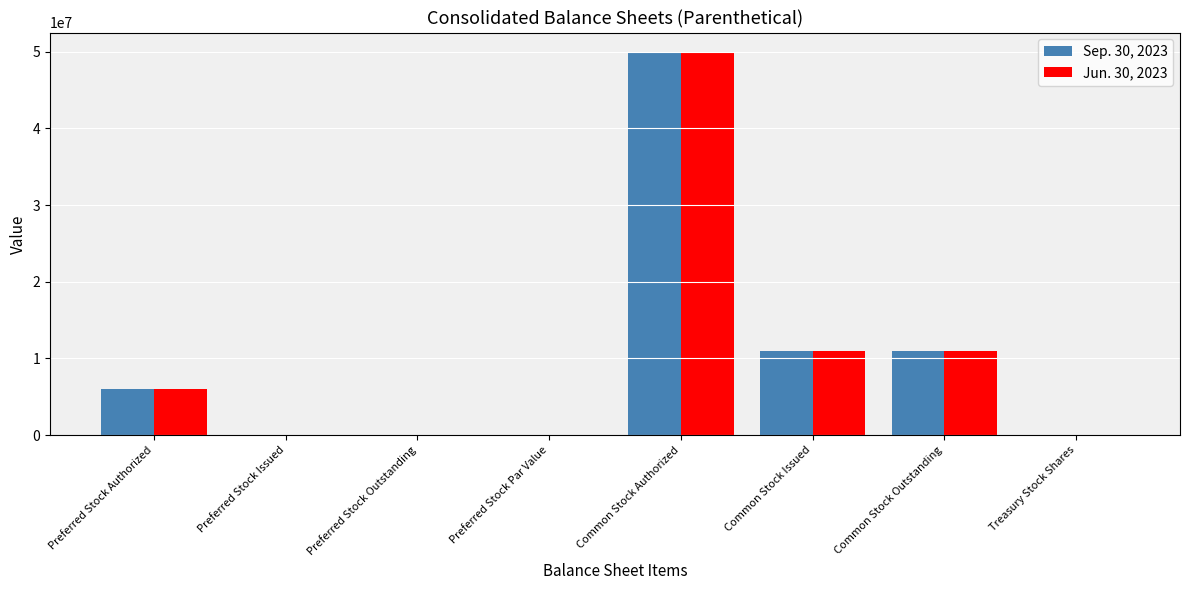

The Jun. 30, 2023 series shows 15284922 at Preferred Stock Issued. True or false?

False